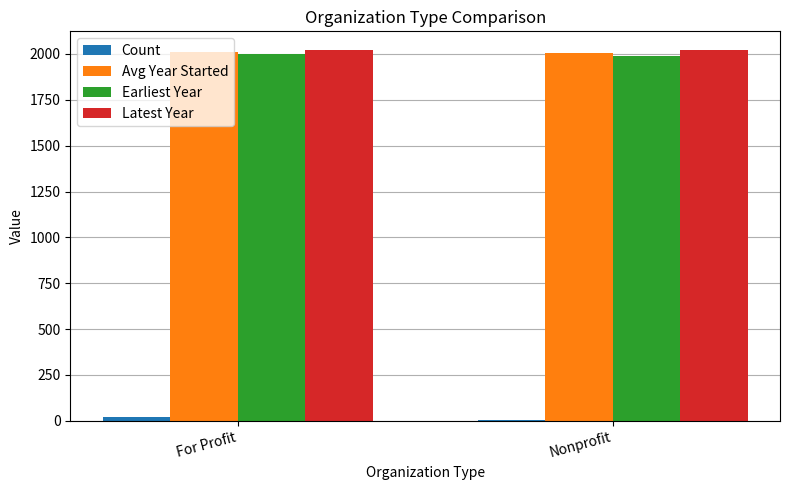

Is it true that Latest Year equals 2020 at Nonprofit?

True